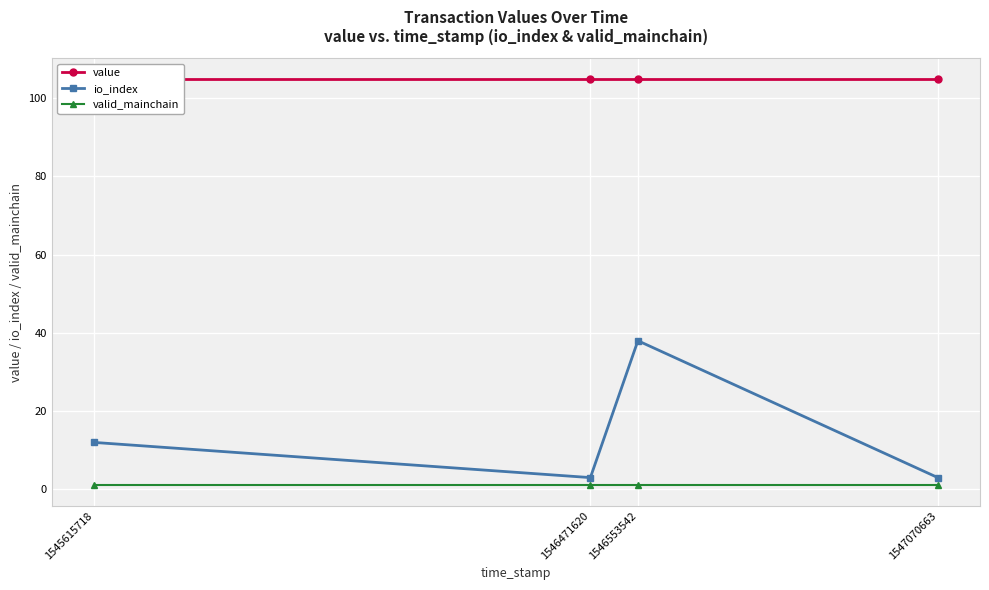

Which category has the lowest value in the value series?

1545615718